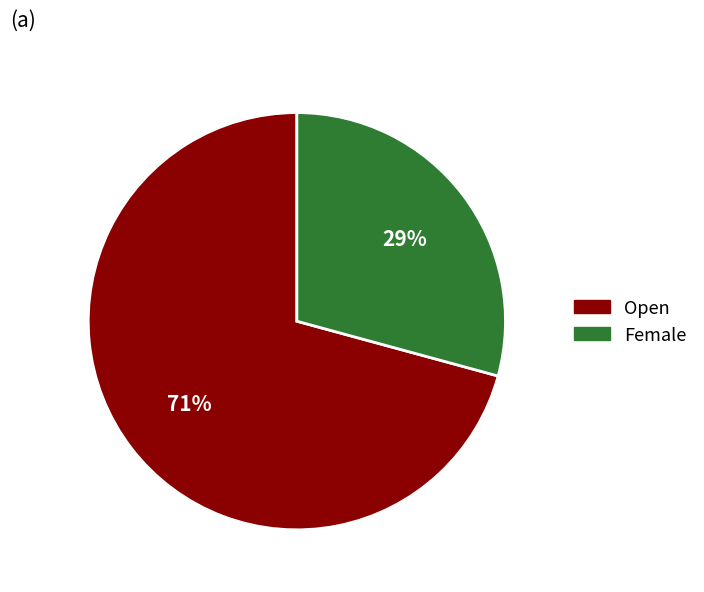

Combined, do Open and Female account for over 50%?

Yes